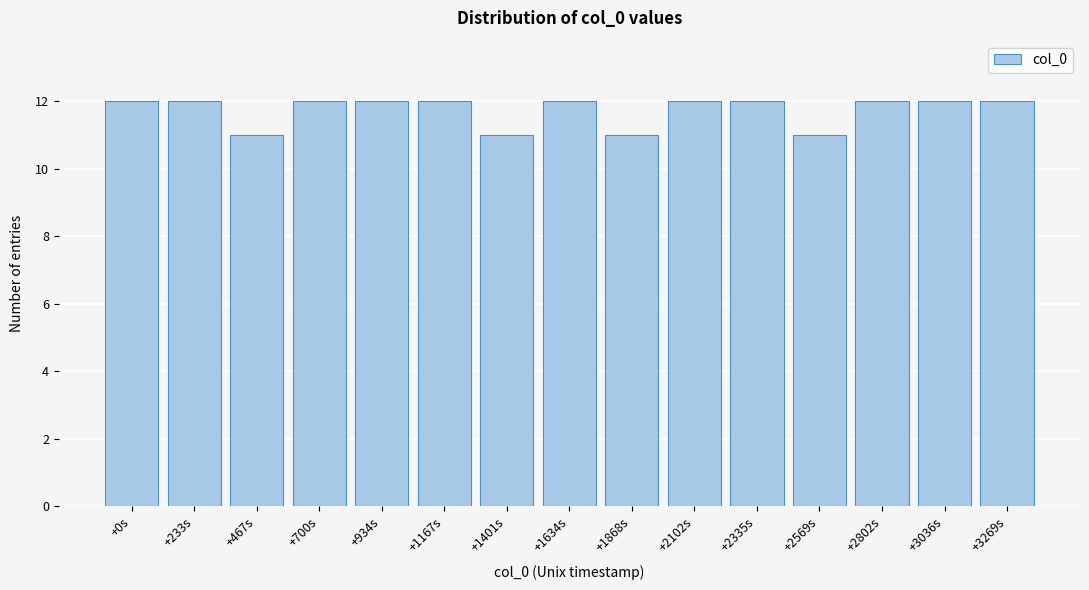

Reading right to left, what are all the values shown in this chart?

12	12	12	11	12	12	11	12	11	12	12	12	11	12	12